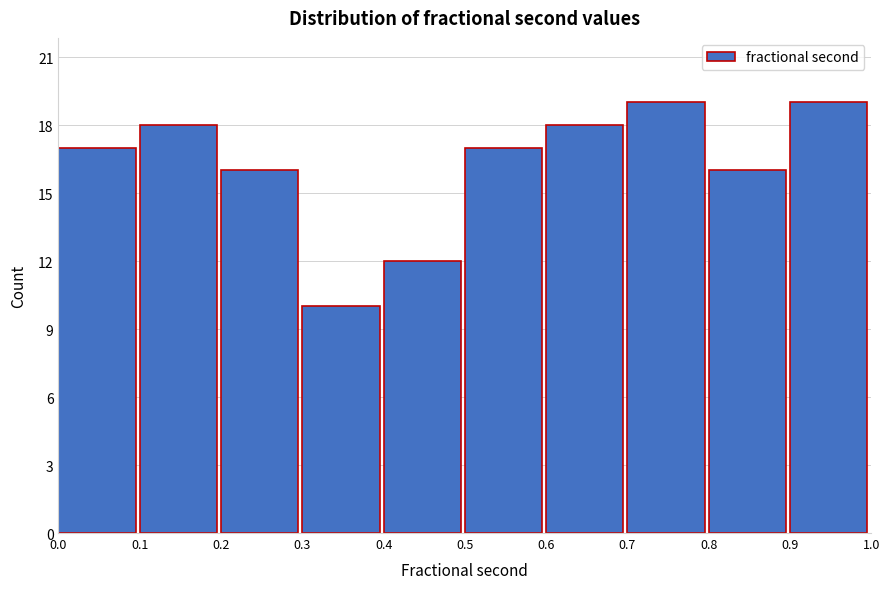

Reading left to right, list every bar in this chart as the range it spans on the x-axis followed by its height. The values are not printed on the chart, so give them approximately, as read against the axis.

0.0 to 0.1: 17
0.1 to 0.2: 18
0.2 to 0.3: 16
0.3 to 0.4: 10
0.4 to 0.5: 12
0.5 to 0.6: 17
0.6 to 0.7: 18
0.7 to 0.8: 19
0.8 to 0.9: 16
0.9 to 1.0: 19